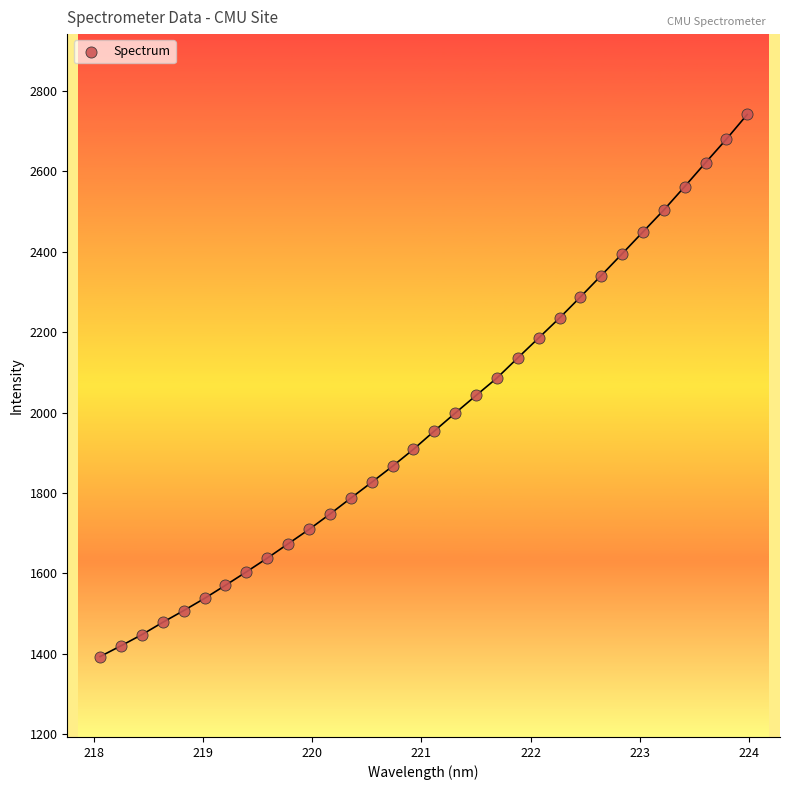

What is the range of X values (max minus min)?

5.9